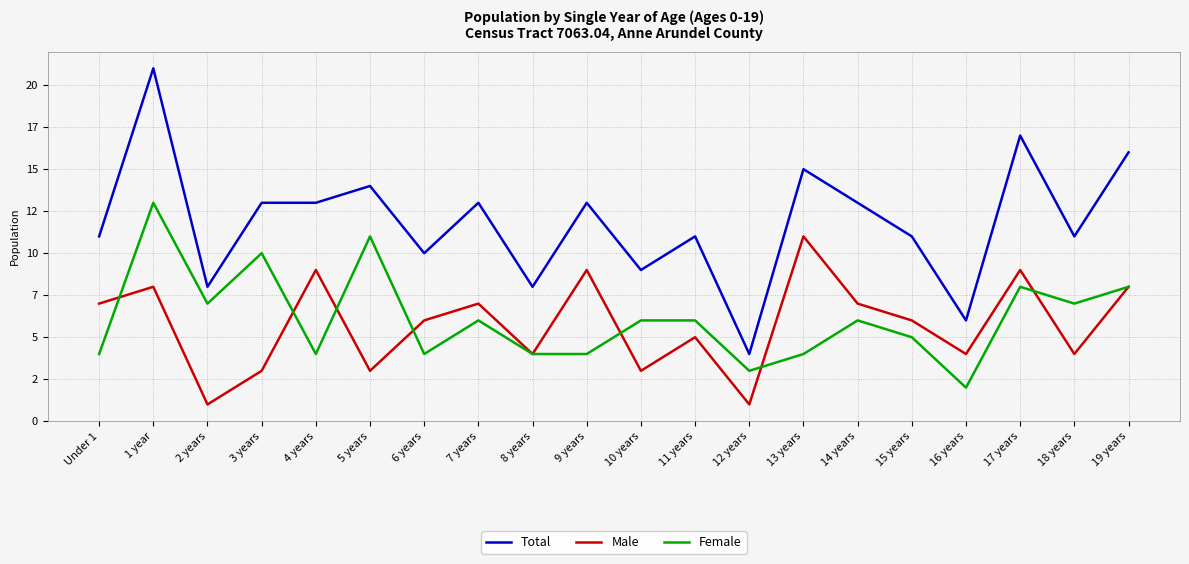

What are all the series names shown in the legend?

Total, Male, Female